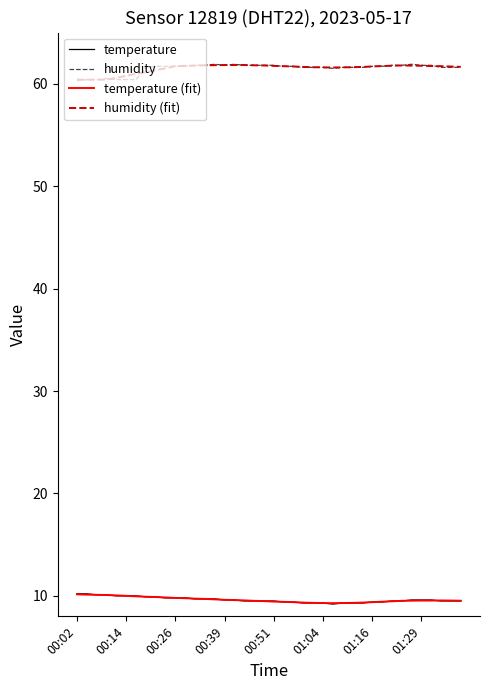

What is the highest value of the humidity (fit) series?

61.8